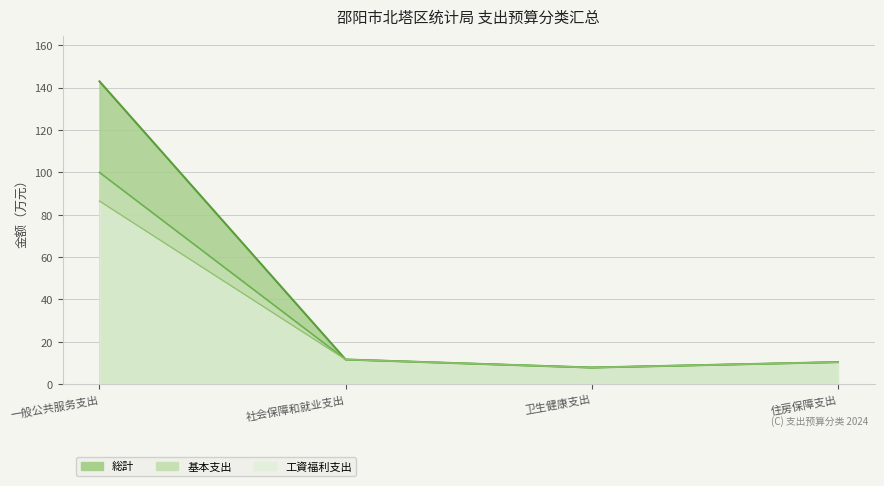

The 総計 series shows 92.6 at 一般公共服务支出. True or false?

False